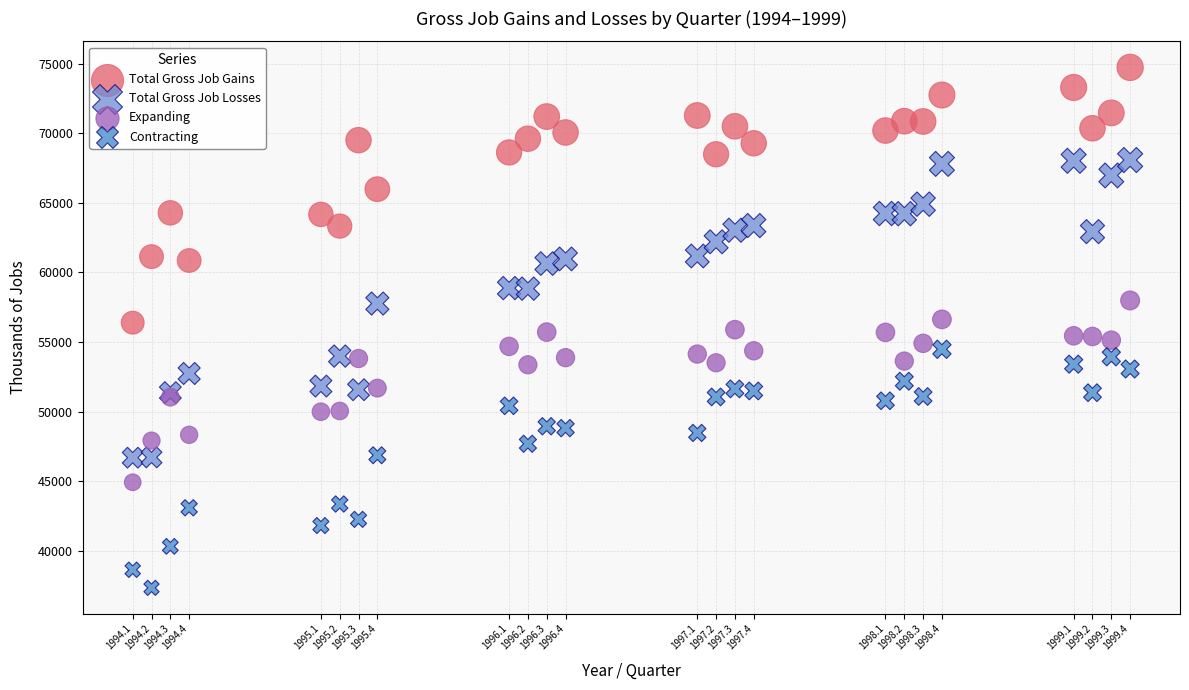

Which series contains the highest Y value?

Total Gross Job Gains